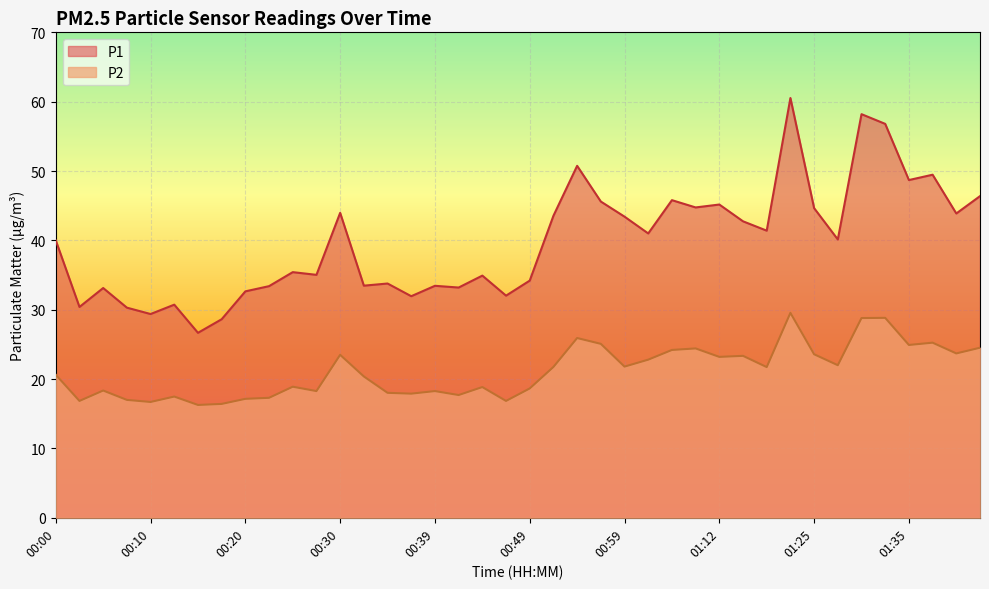

Which series has the largest total across all categories?

P1